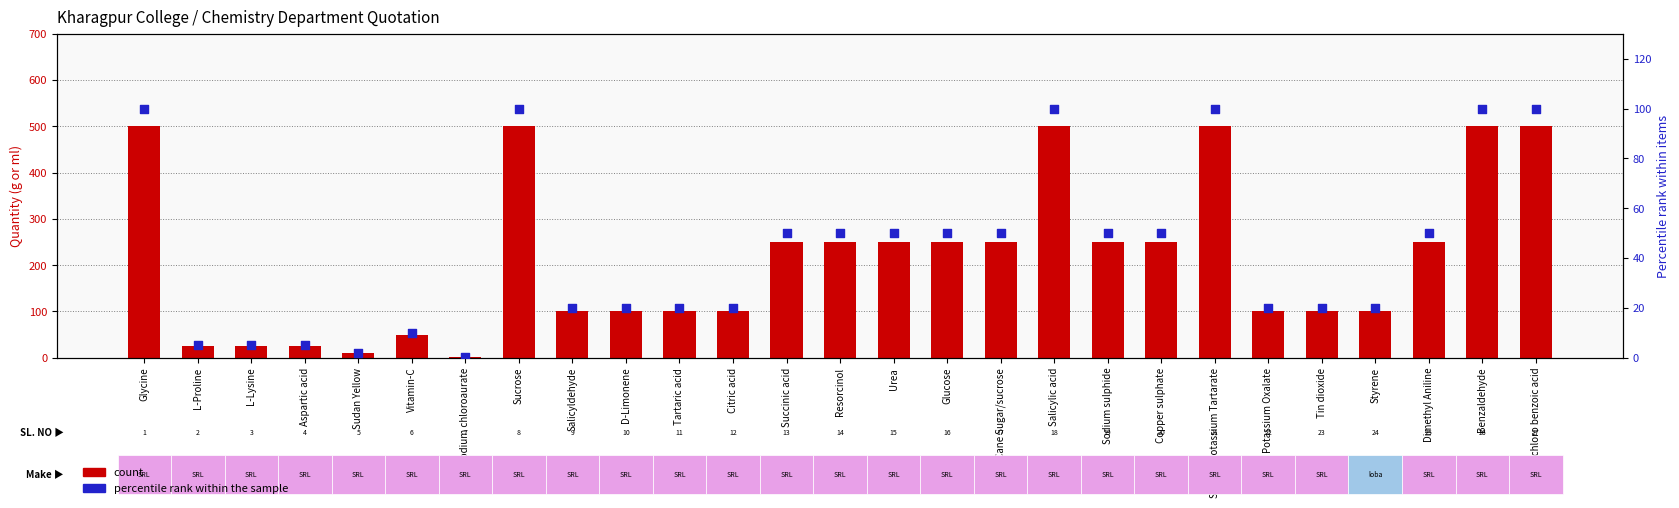

Which series reaches the minimum Y coordinate?

percentile rank within the sample